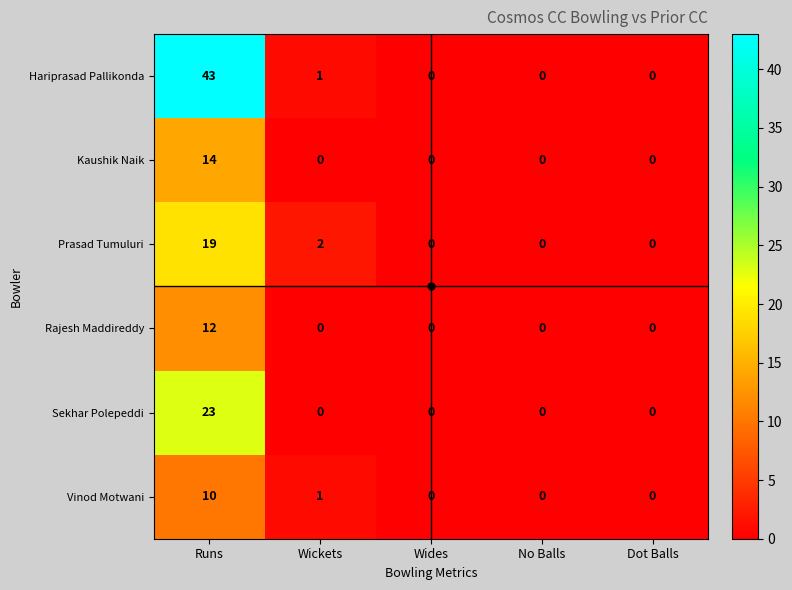

What is the greatest value displayed?

43